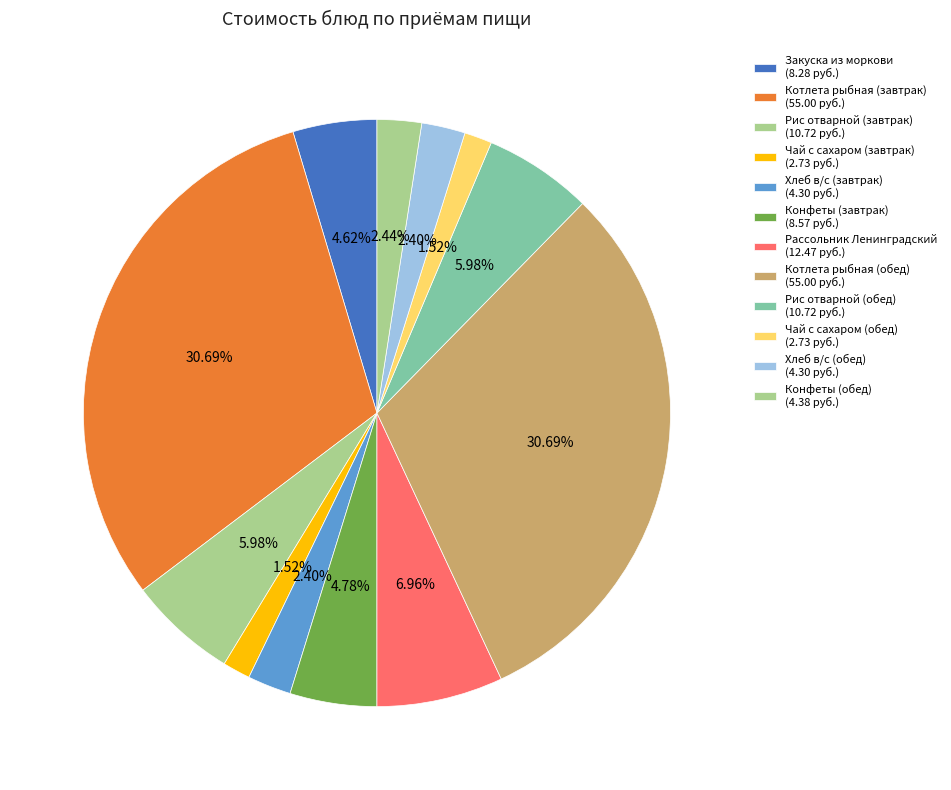

Count the number of slices in the pie.

12